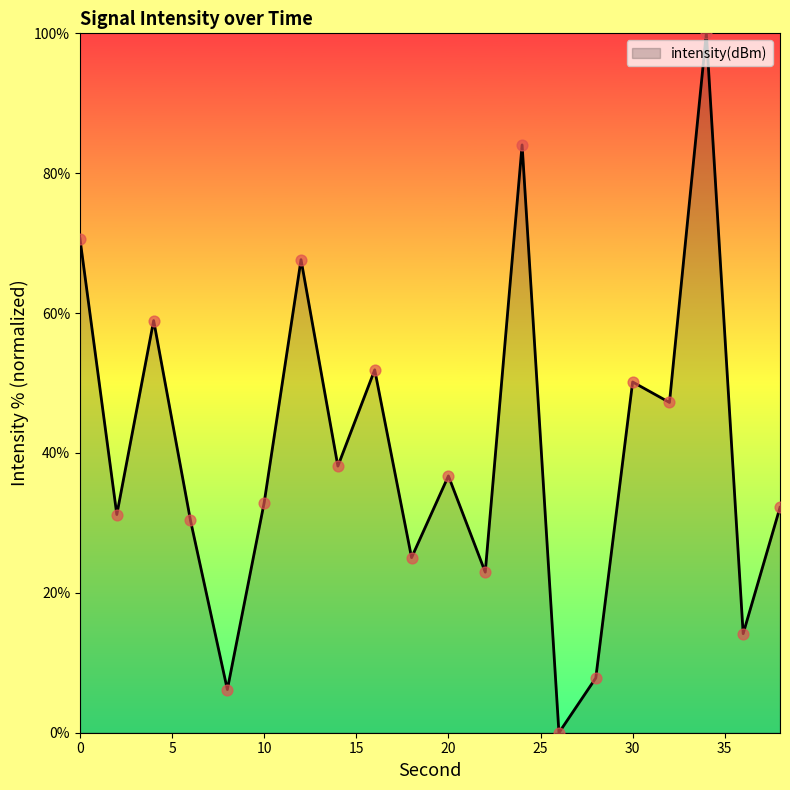

What is the greatest value displayed?

100.0